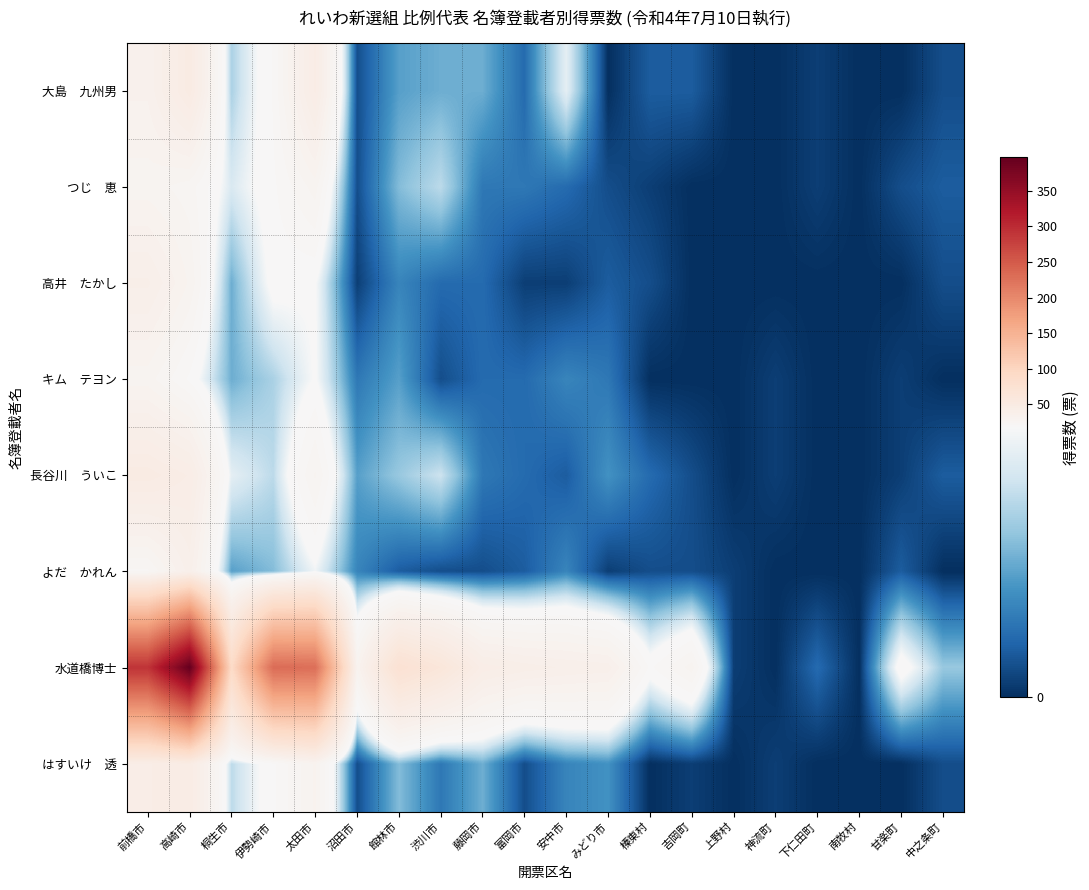

At how many categories does at least one series exceed 201?

4